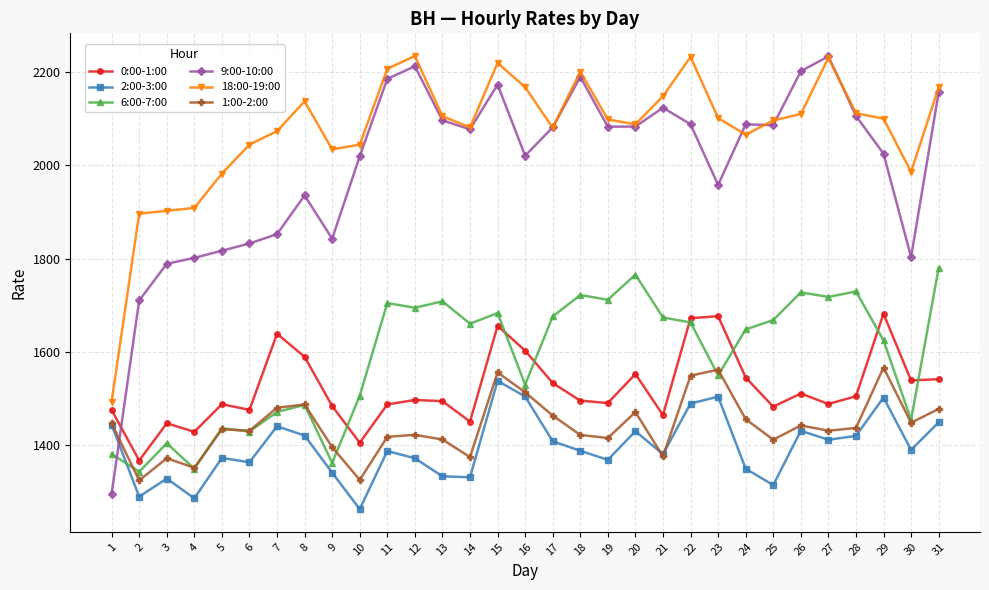

Is it true that 1:00-2:00 equals 970.3 at 28?

False